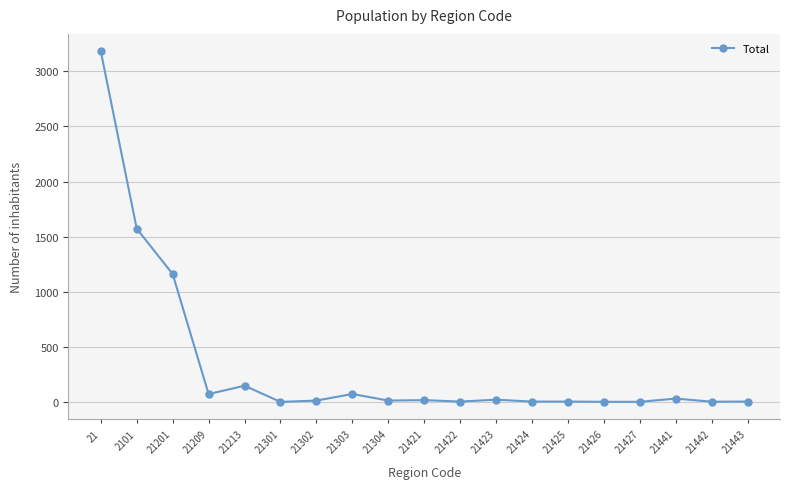

Where does the data first go above 13?

21